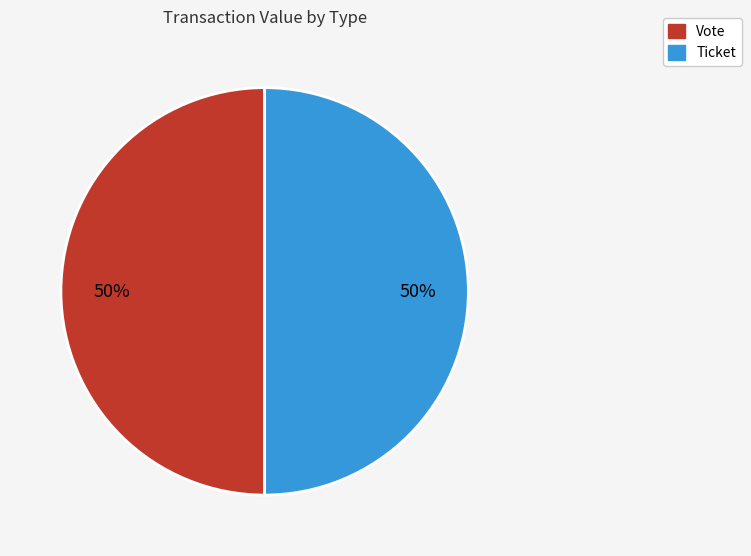

The Ticket slice represents 50% of the pie. True or false?

True